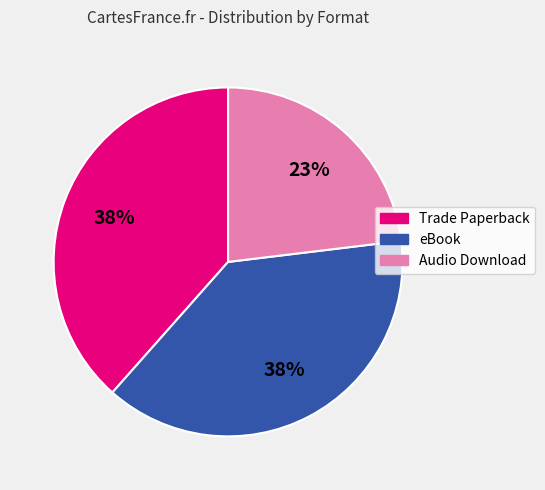

What percentage is the Trade Paperback slice, to the nearest percent?

38%